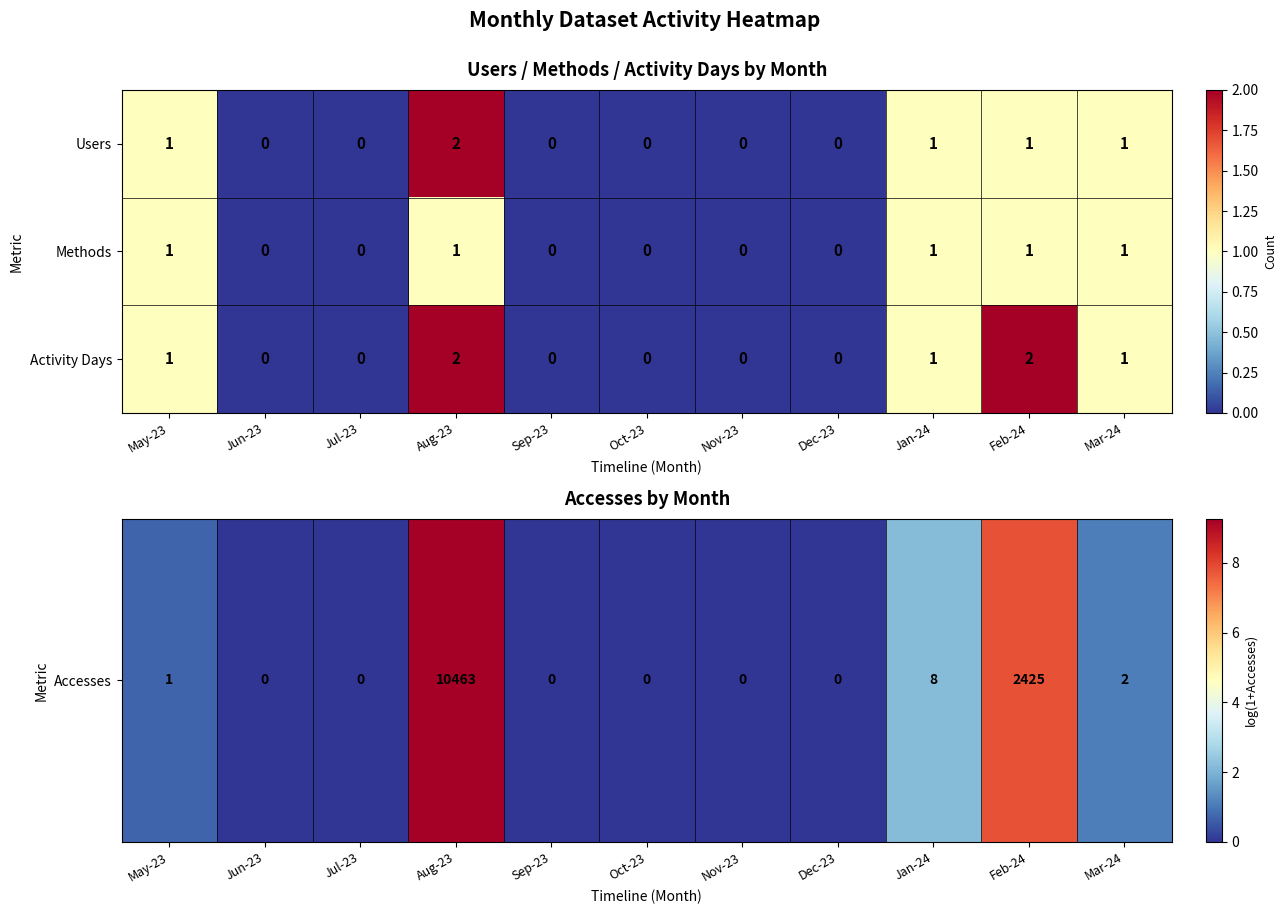

Which series has the largest total across all categories?

Activity Days